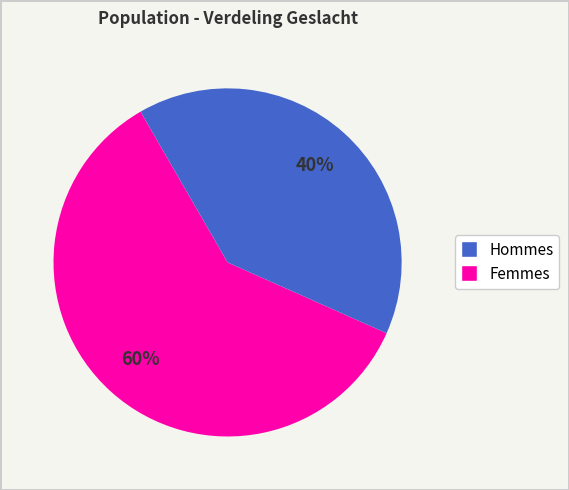

Is there a majority slice in this chart?

Yes